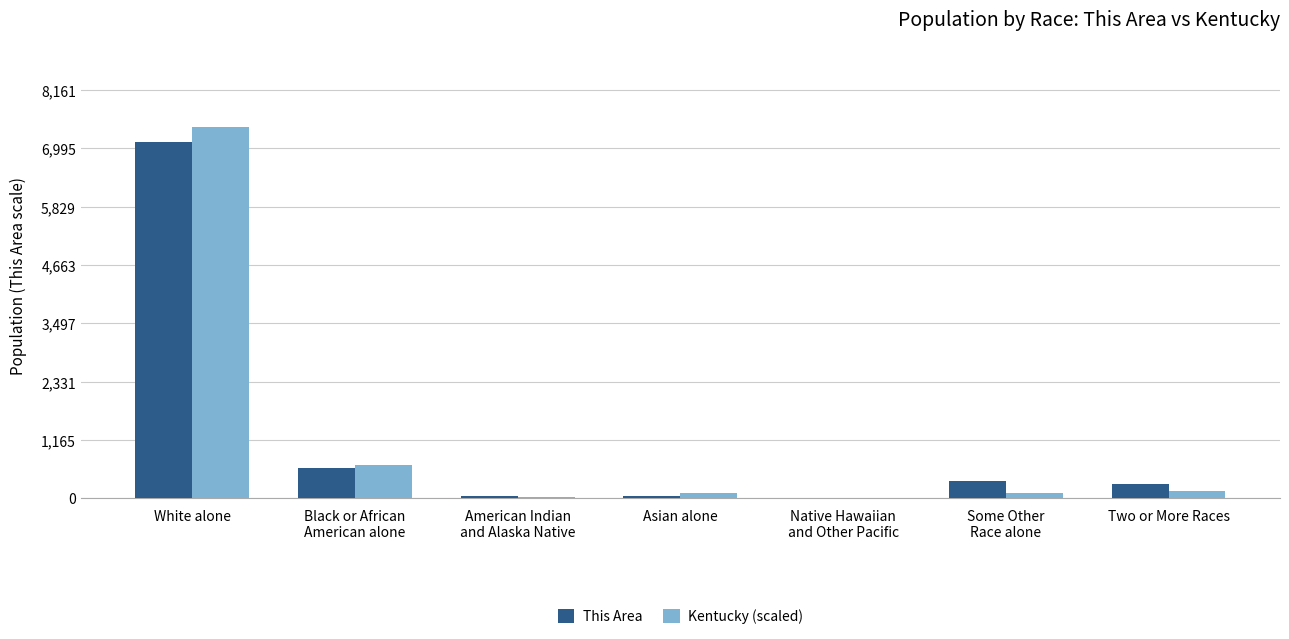

What are all the series names shown in the legend?

This Area, Kentucky (scaled)